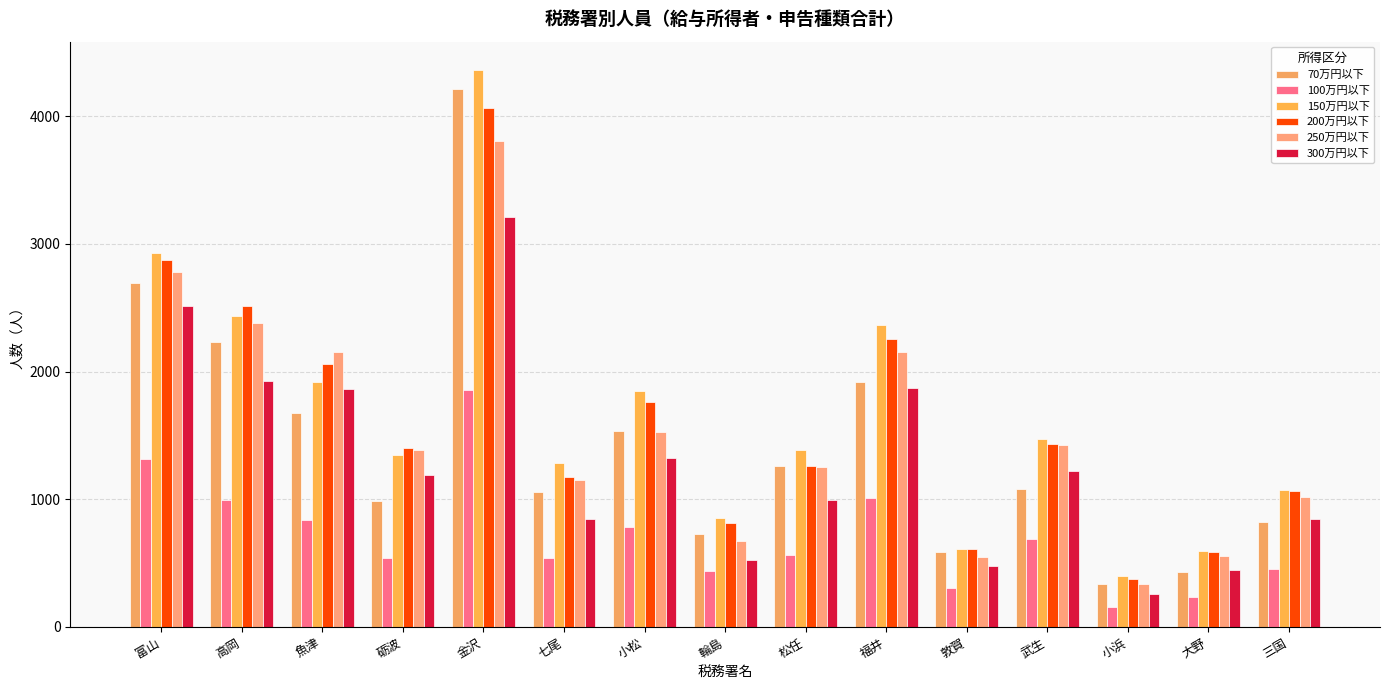

How many bars are there in each group?

6